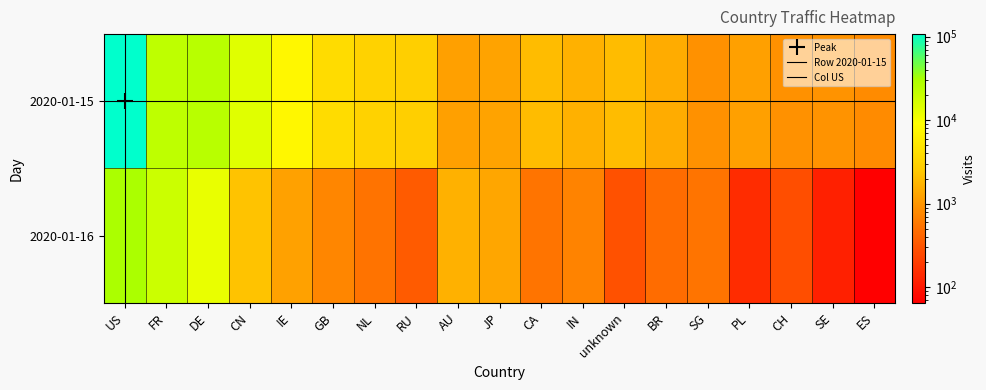

At which label is 2020-01-15 closest to 54144?

DE